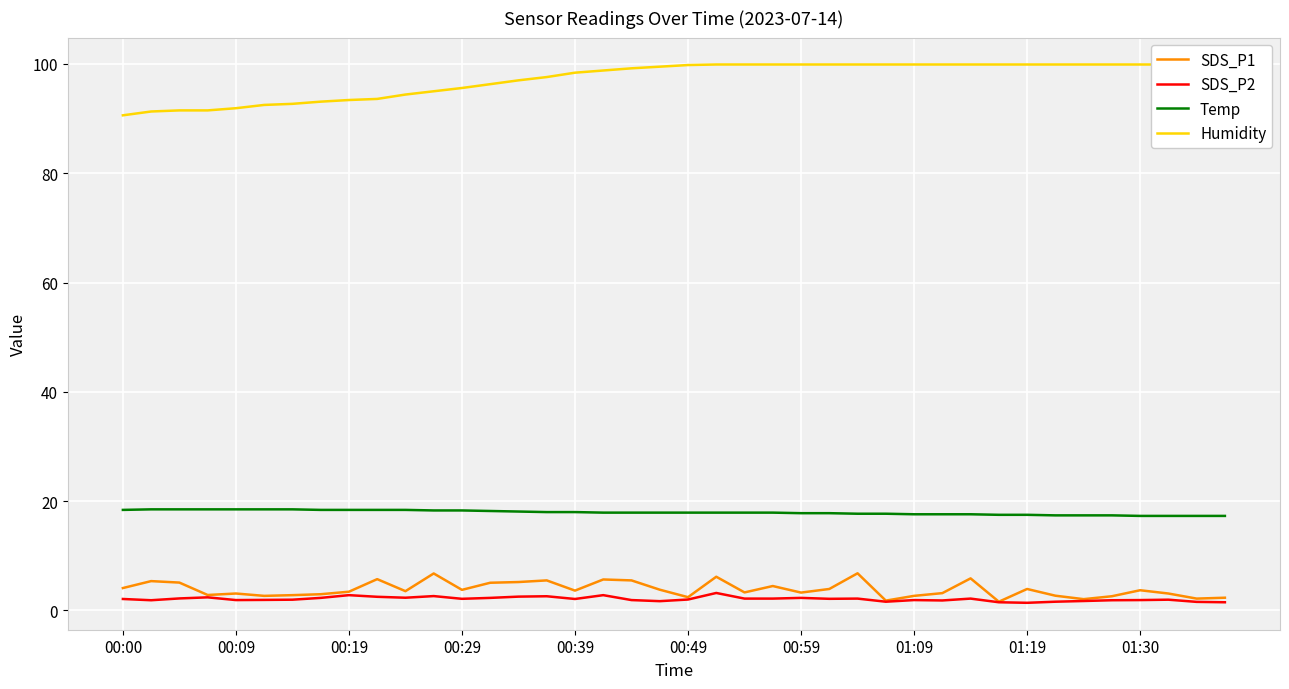

Is it true that SDS_P1 equals 2.4 at 00:49?

True